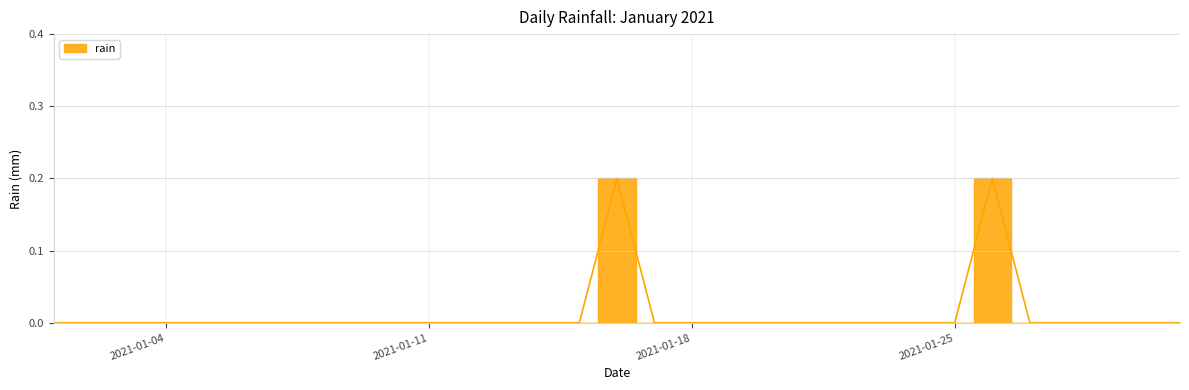

List the labels in order of value, smallest first.

2021-01-01, 2021-01-02, 2021-01-03, 2021-01-04, 2021-01-05, 2021-01-06, 2021-01-07, 2021-01-08, 2021-01-09, 2021-01-10, 2021-01-11, 2021-01-12, 2021-01-13, 2021-01-14, 2021-01-15, 2021-01-17, 2021-01-18, 2021-01-19, 2021-01-20, 2021-01-21, 2021-01-22, 2021-01-23, 2021-01-24, 2021-01-25, 2021-01-27, 2021-01-28, 2021-01-29, 2021-01-30, 2021-01-31, 2021-01-16, 2021-01-26